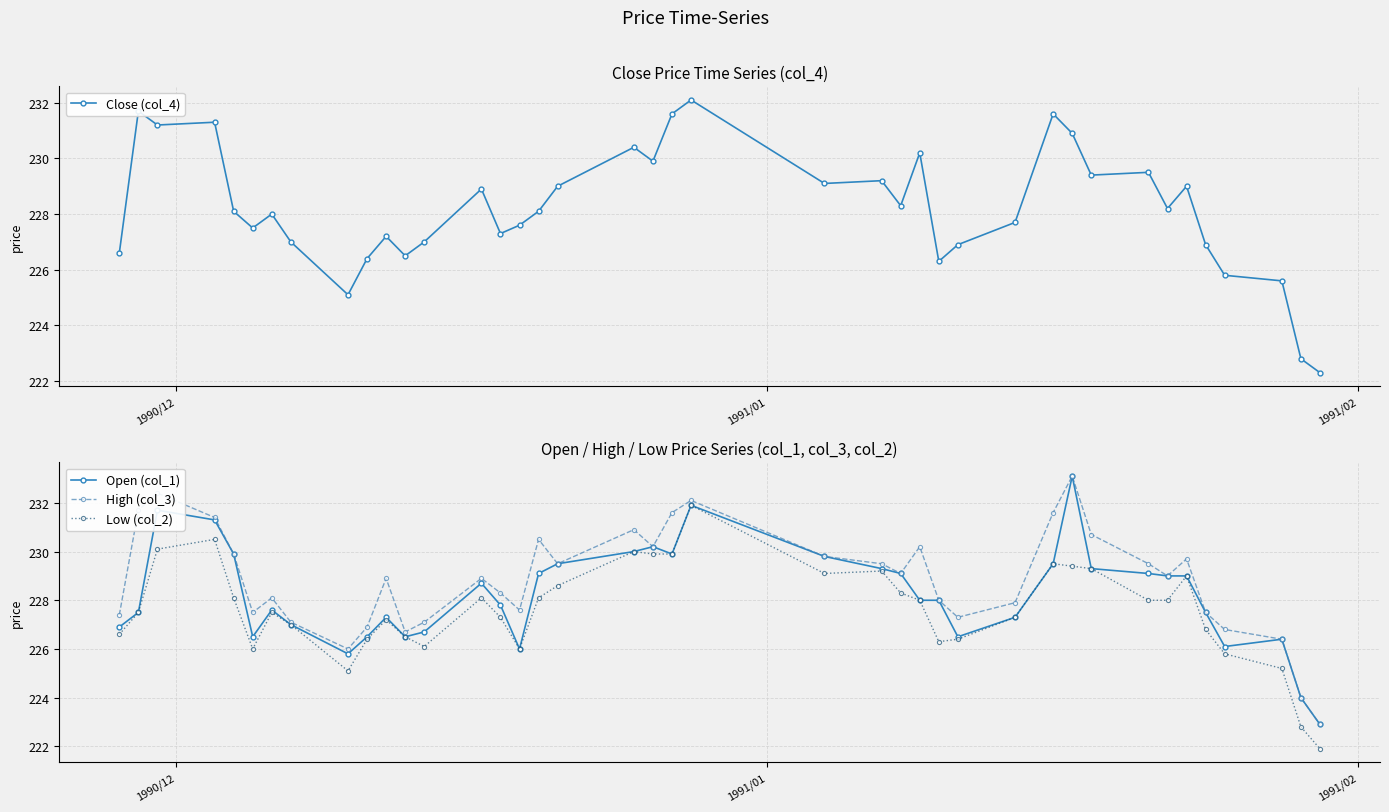

What is the highest value of the High (col_3) series?

233.1